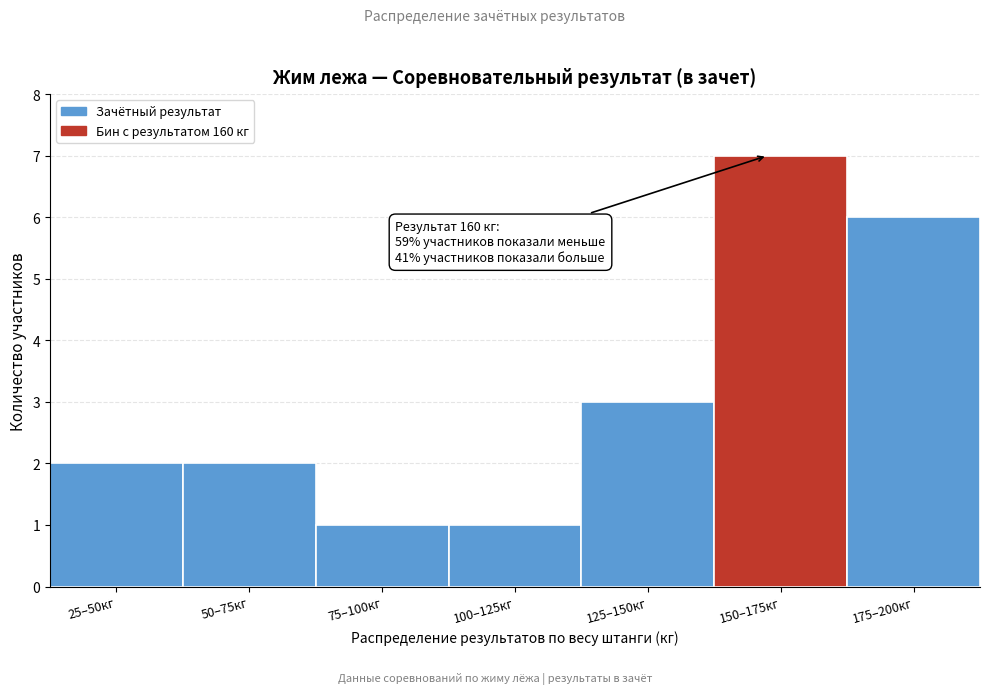

Reading left to right, list all the values displayed in this chart.

25–50кг=2	50–75кг=2	75–100кг=1	100–125кг=1	125–150кг=3	150–175кг=7	175–200кг=6